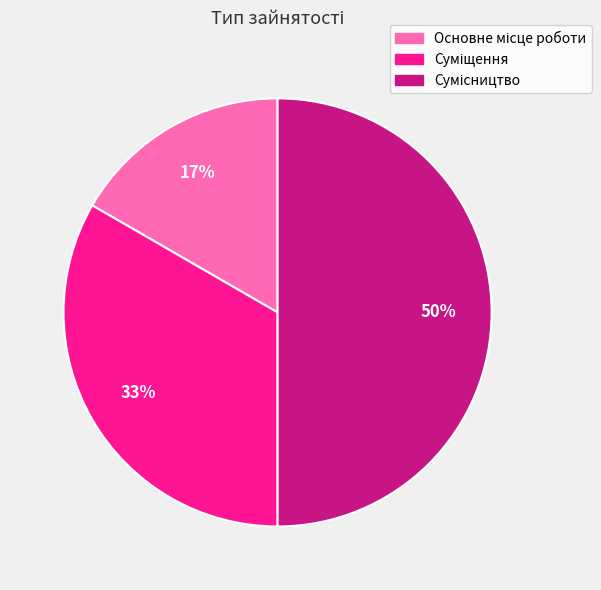

To the nearest percent, what is the average slice percentage?

33%